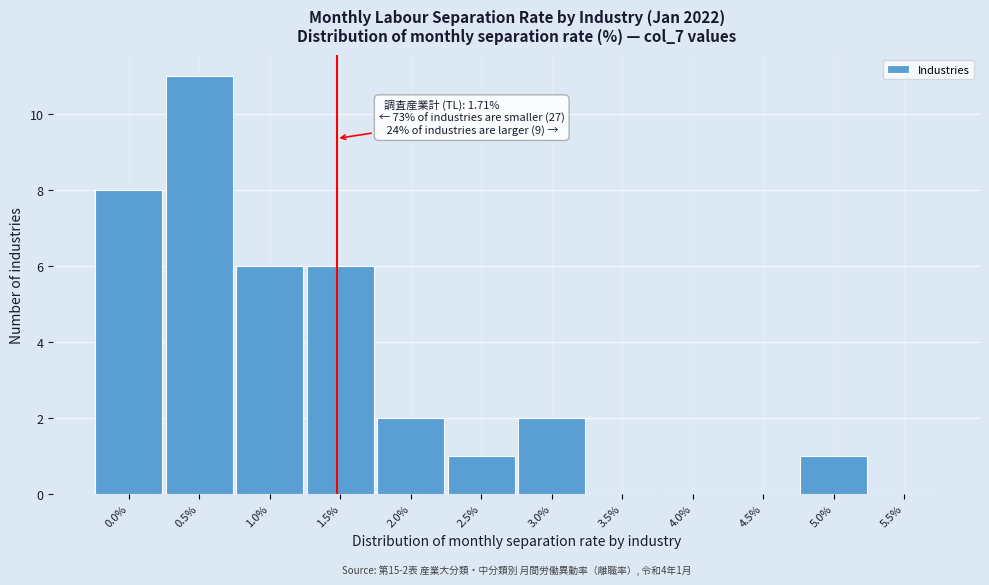

Reading right to left, what are all the values shown in this chart?

5.5%=0	5.0%=1	4.5%=0	4.0%=0	3.5%=0	3.0%=2	2.5%=1	2.0%=2	1.5%=6	1.0%=6	0.5%=11	0.0%=8